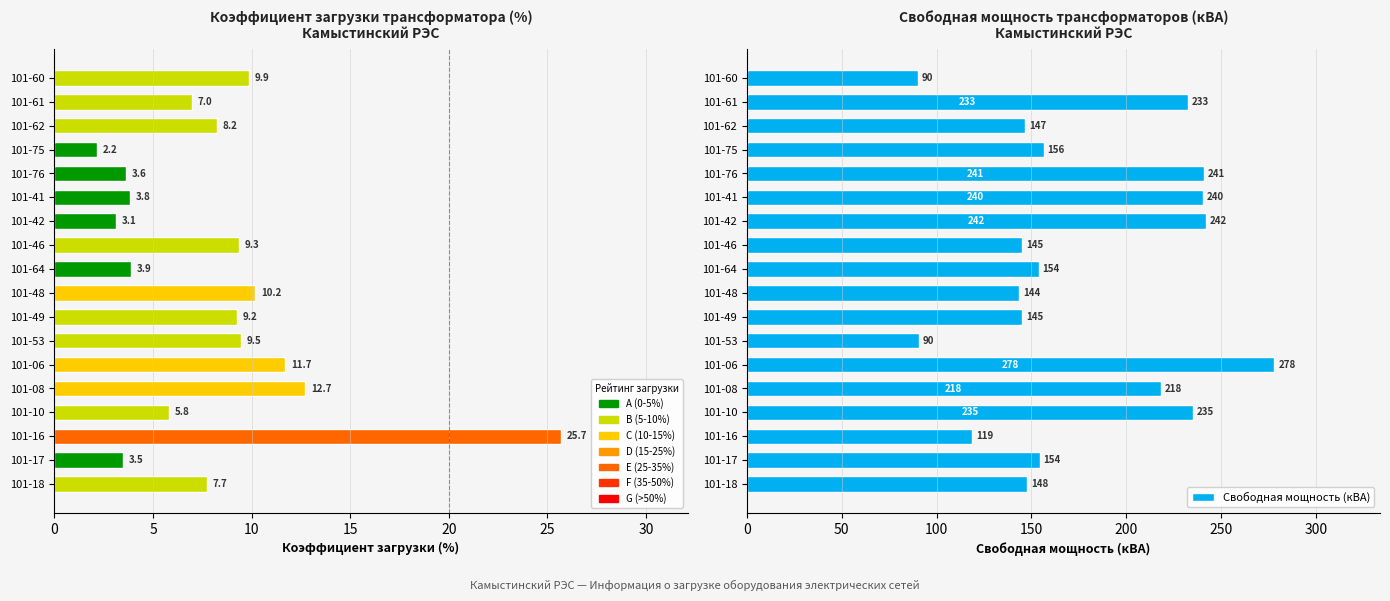

Is the value of Коэффициент загрузки (%) at 101-62 greater than the value of Свободная мощность (кВА) at 101-76?

No